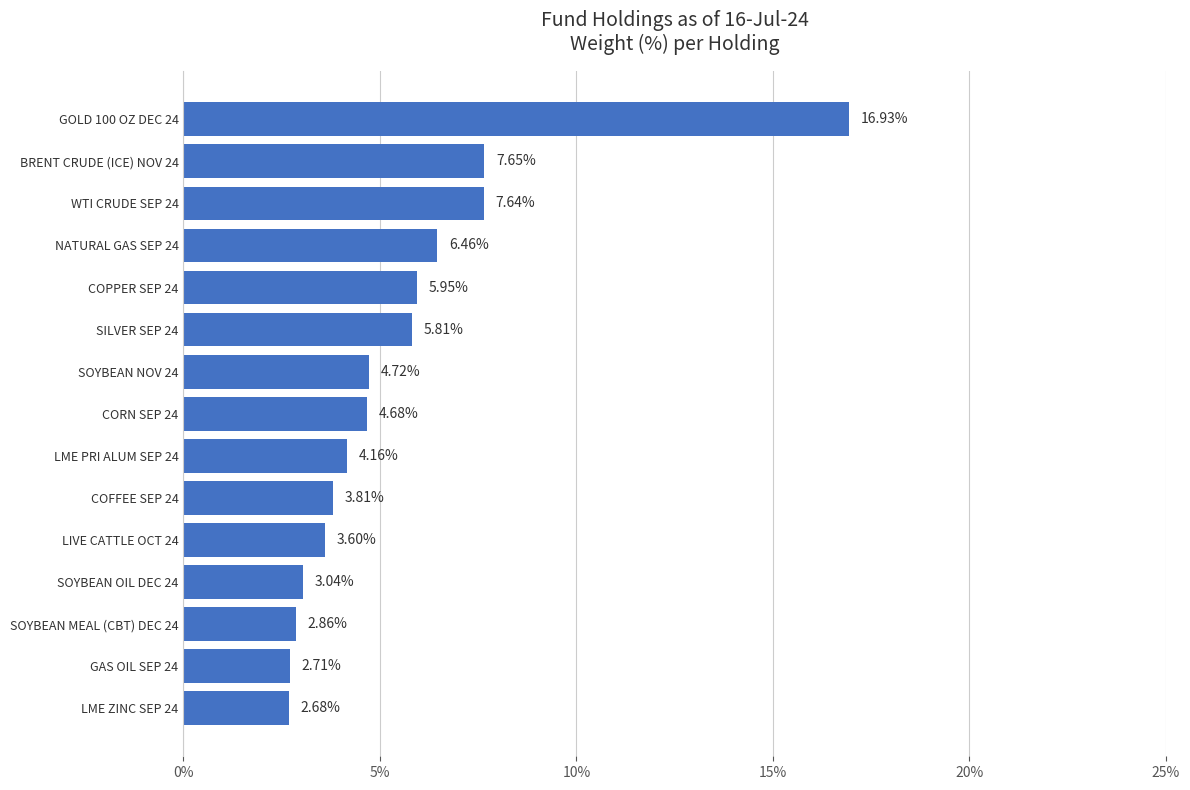

How many data points are less than 4?

6